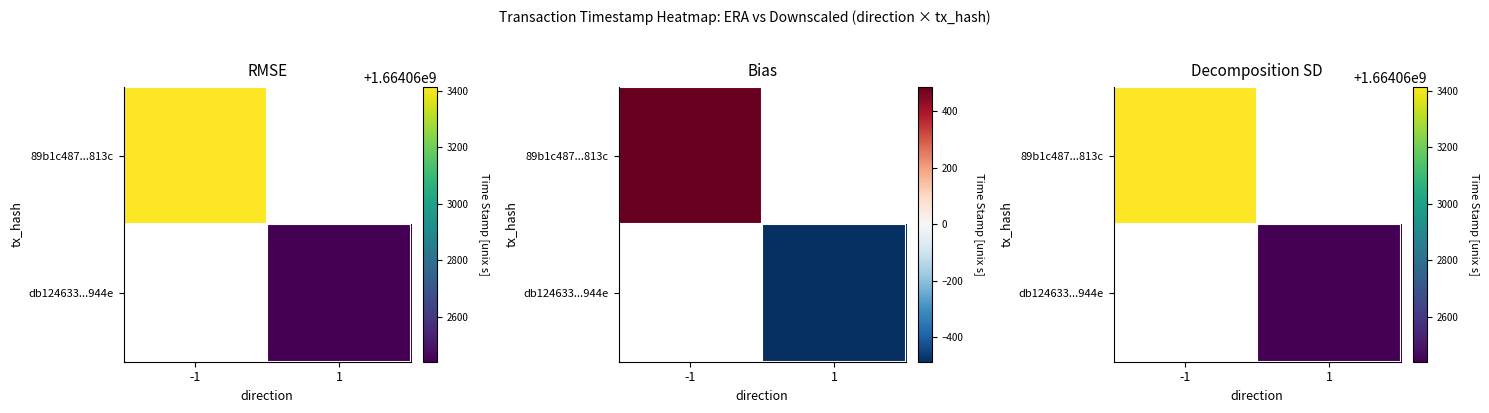

Reading left to right, extract all data points from this chart.

89b1c487a95e3c1b929625e34f1abd1464e813c: -1	1664063414
db12463369a45cde53c619e10dc0ac4ab05b944: 1	1664062442